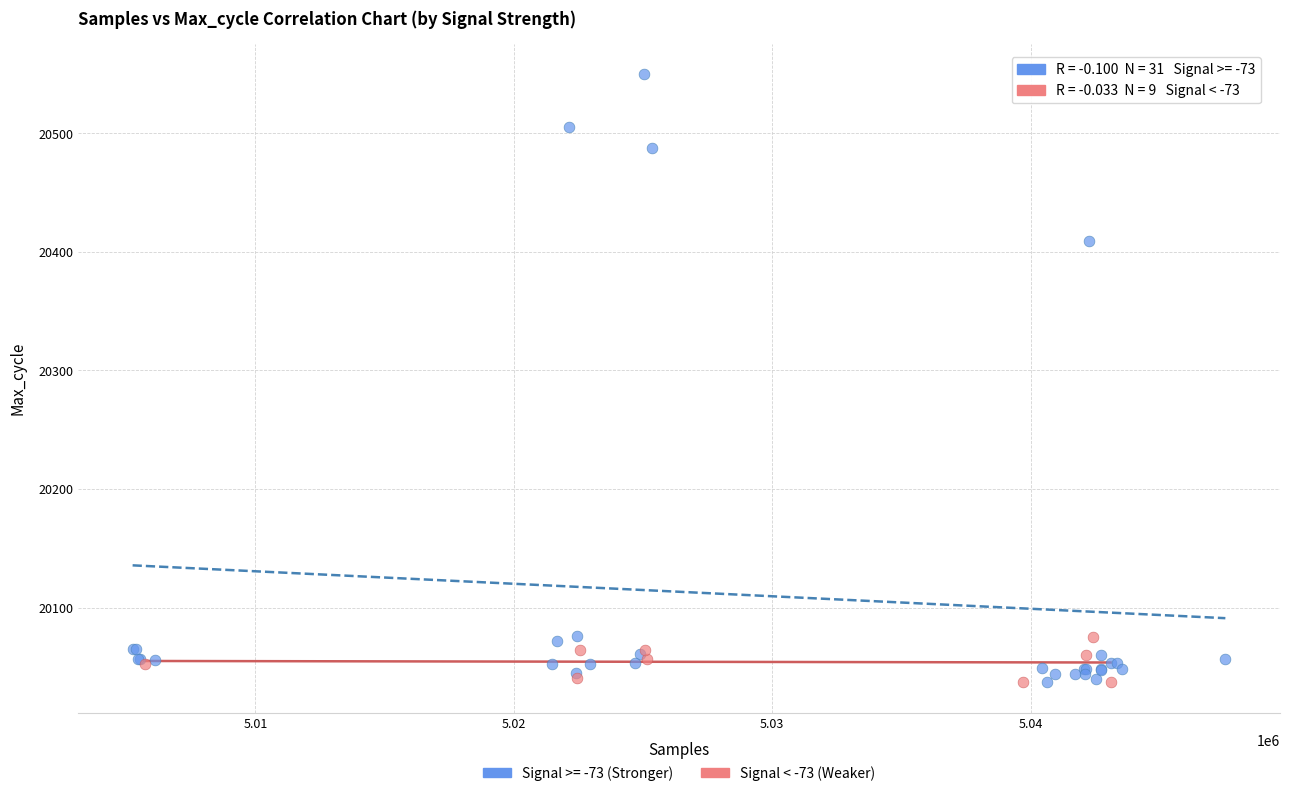

Which series has the widest spread of Y values?

Signal >= -73 (Stronger)